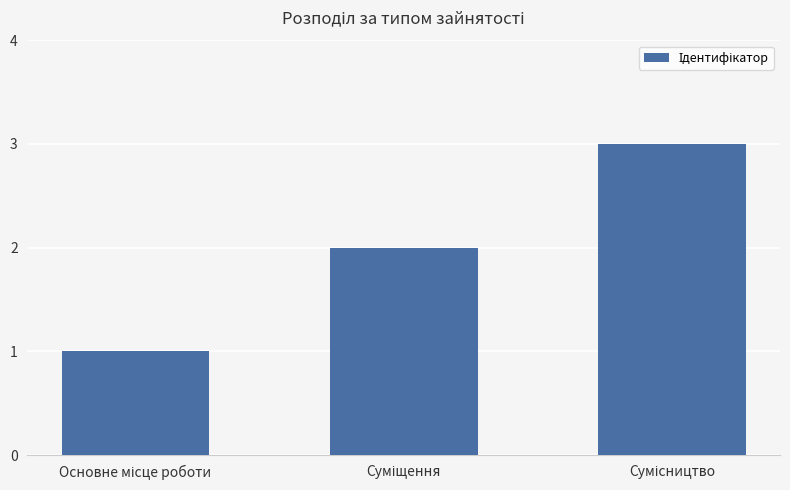

Reading left to right, extract all data points from this chart.

1	2	3